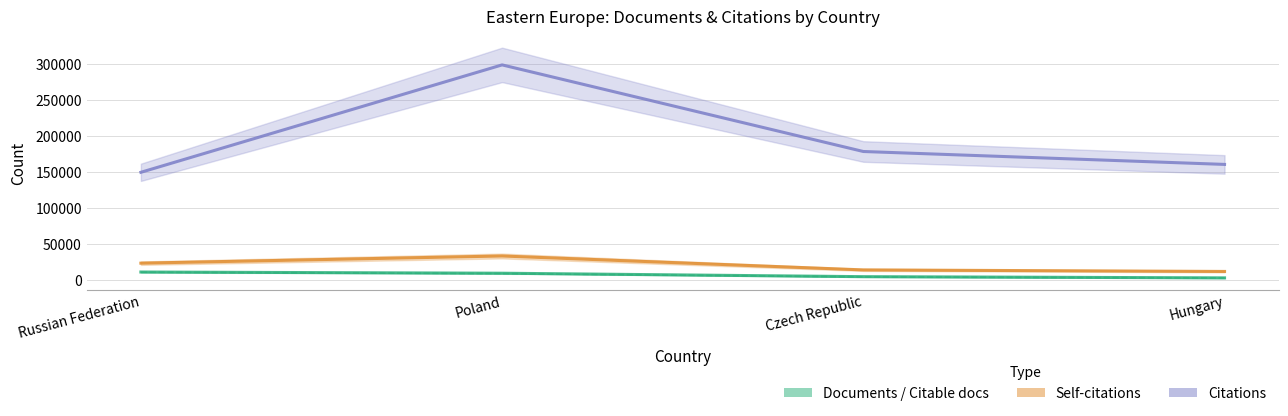

True or false: Citations and Citable documents cross at least once.

False